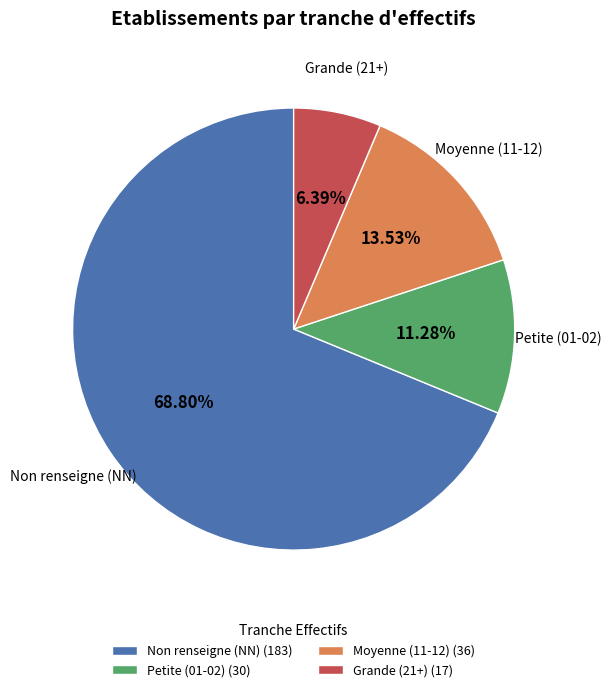

How many slices are in this pie chart?

4